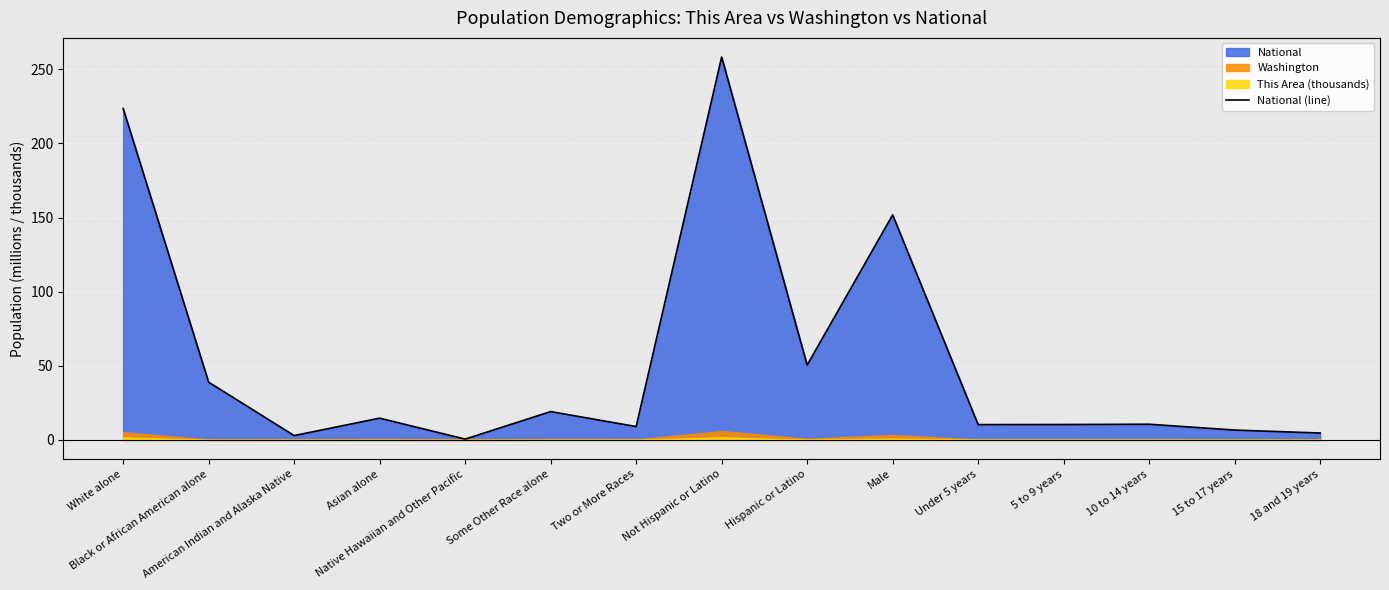

Rank the categories by value from highest to lowest.

Not Hispanic or Latino, White alone, Male, Hispanic or Latino, Black or African American alone, Some Other Race alone, Asian alone, 10 to 14 years, 5 to 9 years, Under 5 years, Two or More Races, 15 to 17 years, 18 and 19 years, American Indian and Alaska Native, Native Hawaiian and Other Pacific